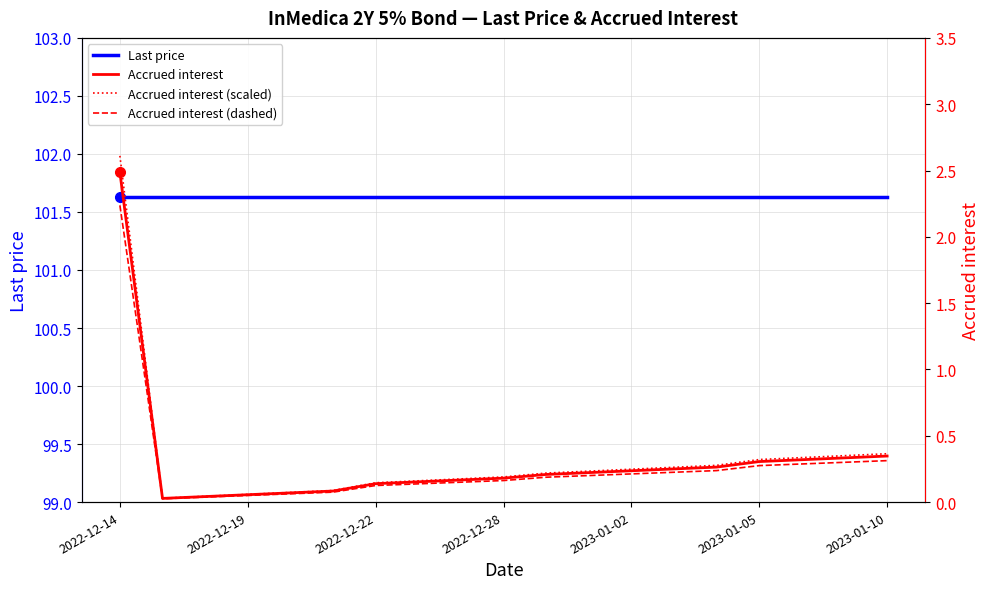

True or false: Accrued interest (dashed) and Accrued interest cross at least once.

False